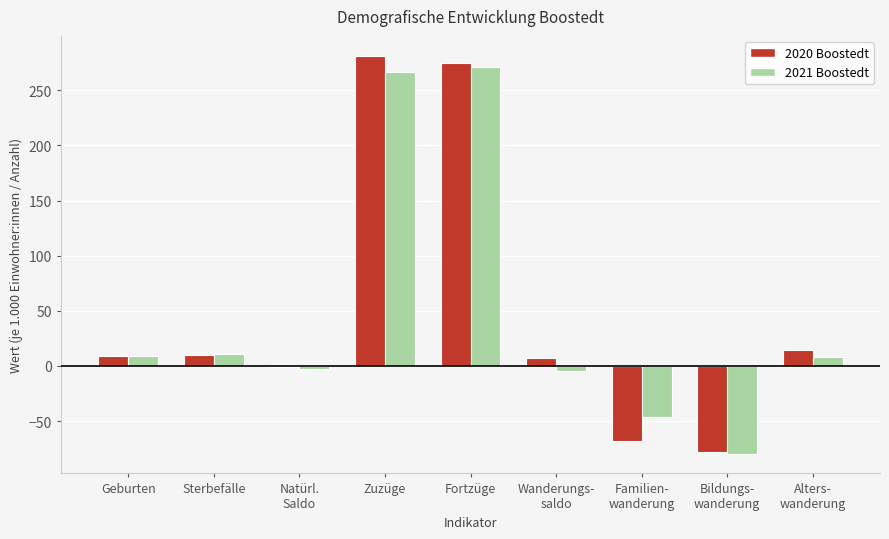

Read the 2020 Boostedt value at Fortzüge.

274.3